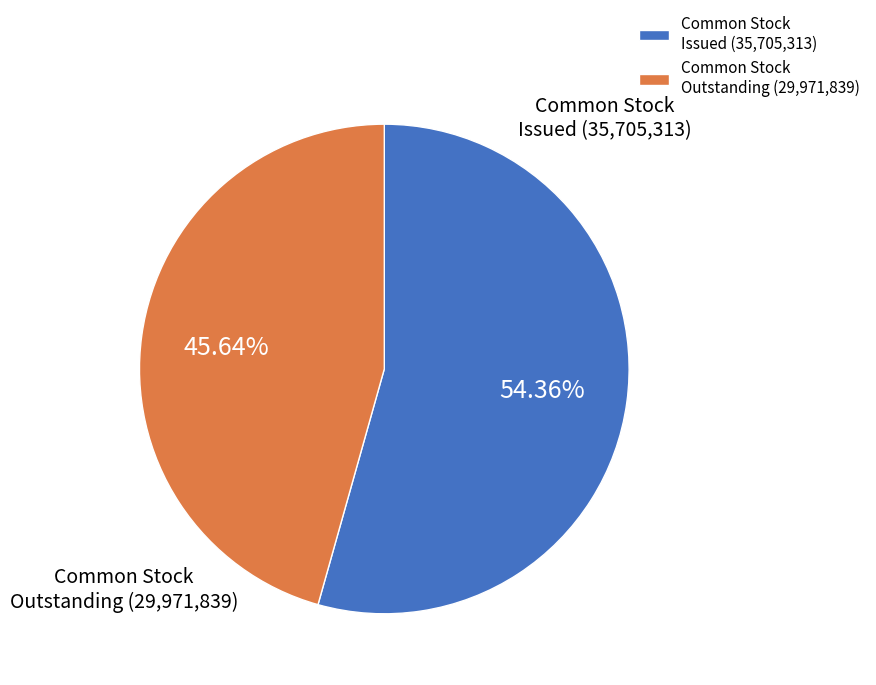

Is there a majority slice in this chart?

Yes